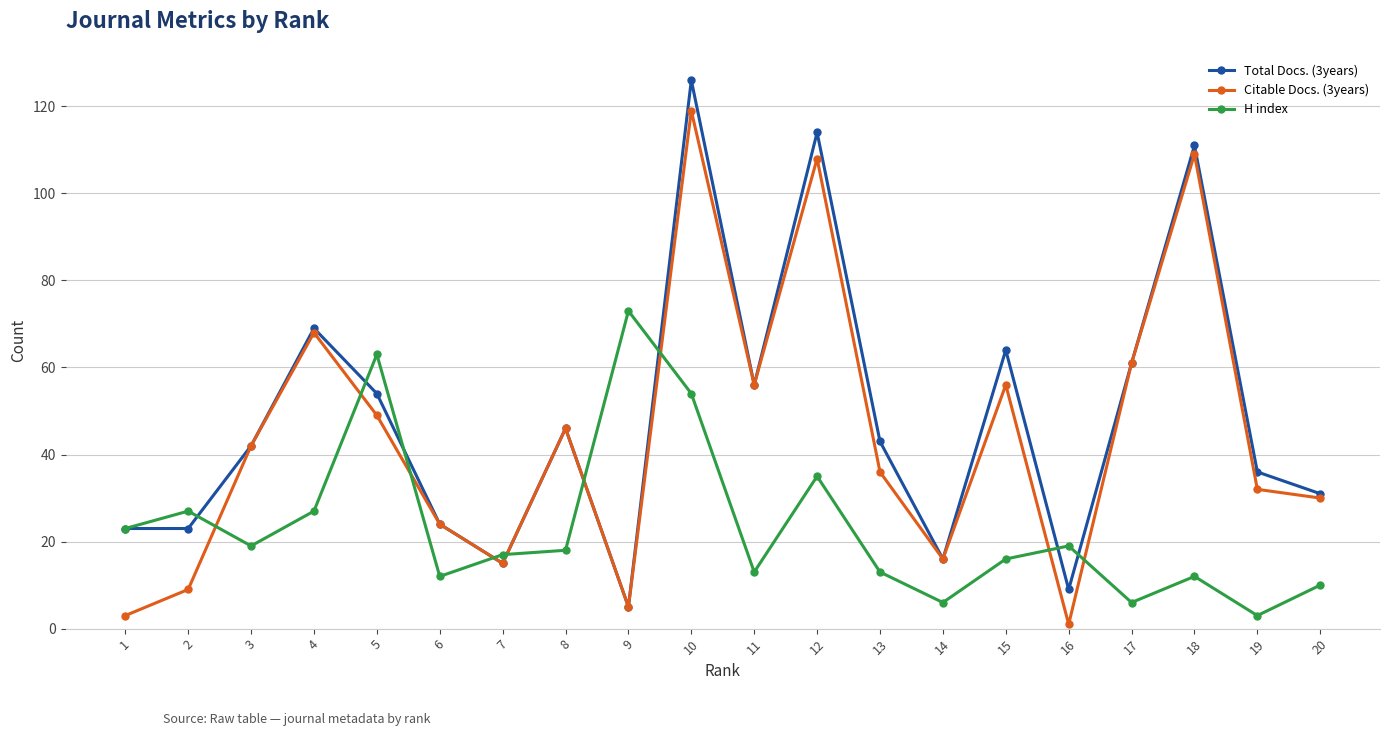

What is the value of the Citable Docs. (3years) point at the 12th from the left?

108